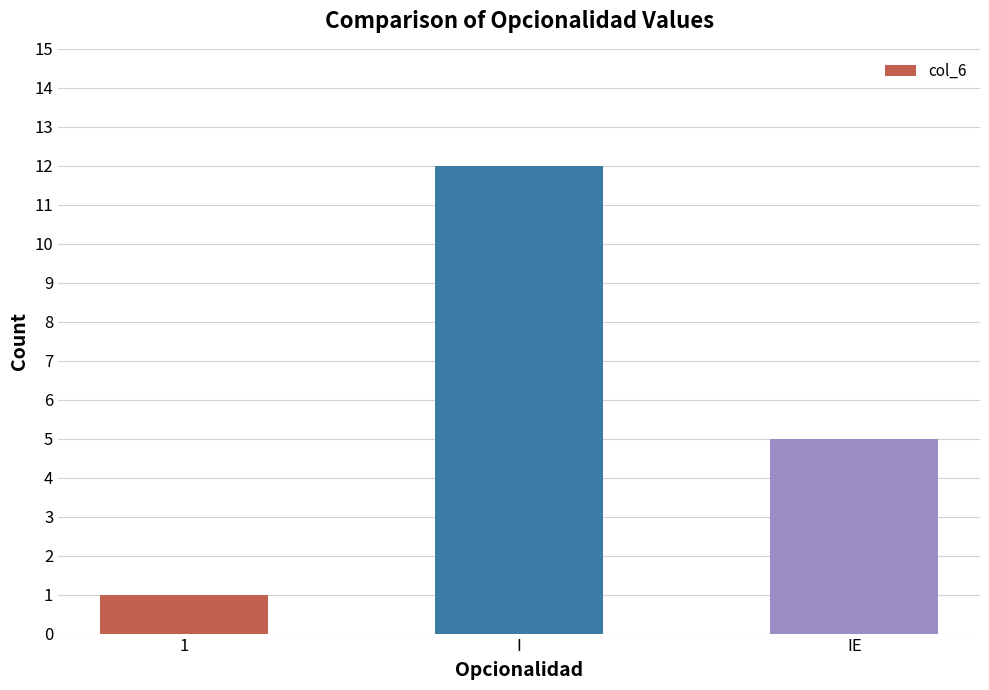

What position from the right is IE?

1